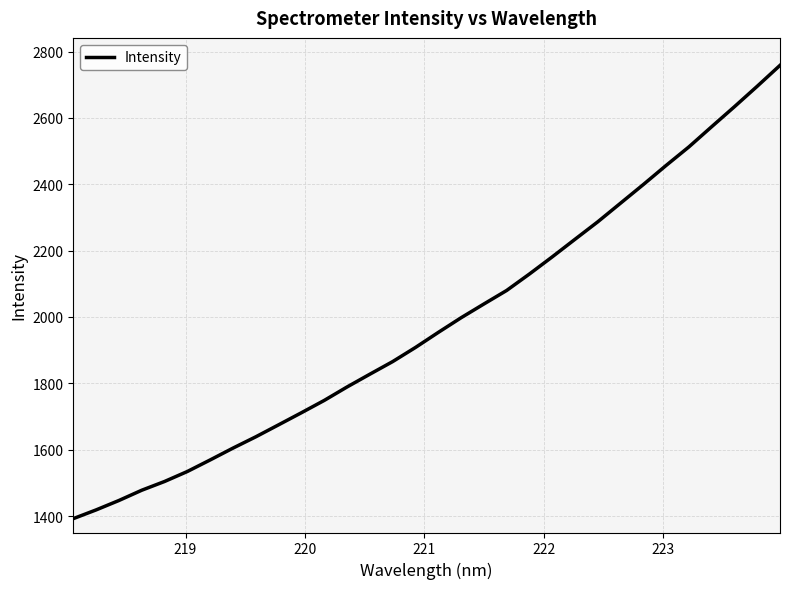

How many series are shown in this chart?

1